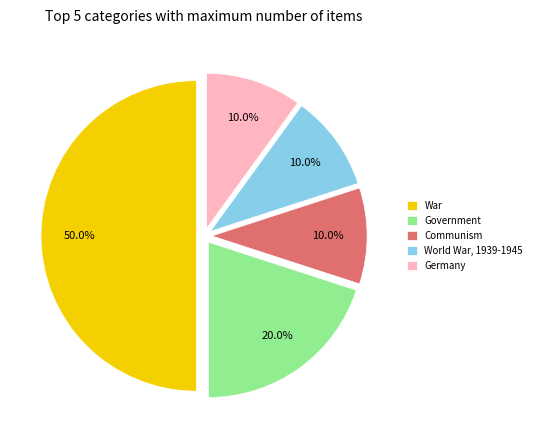

Which slice is the largest?

War